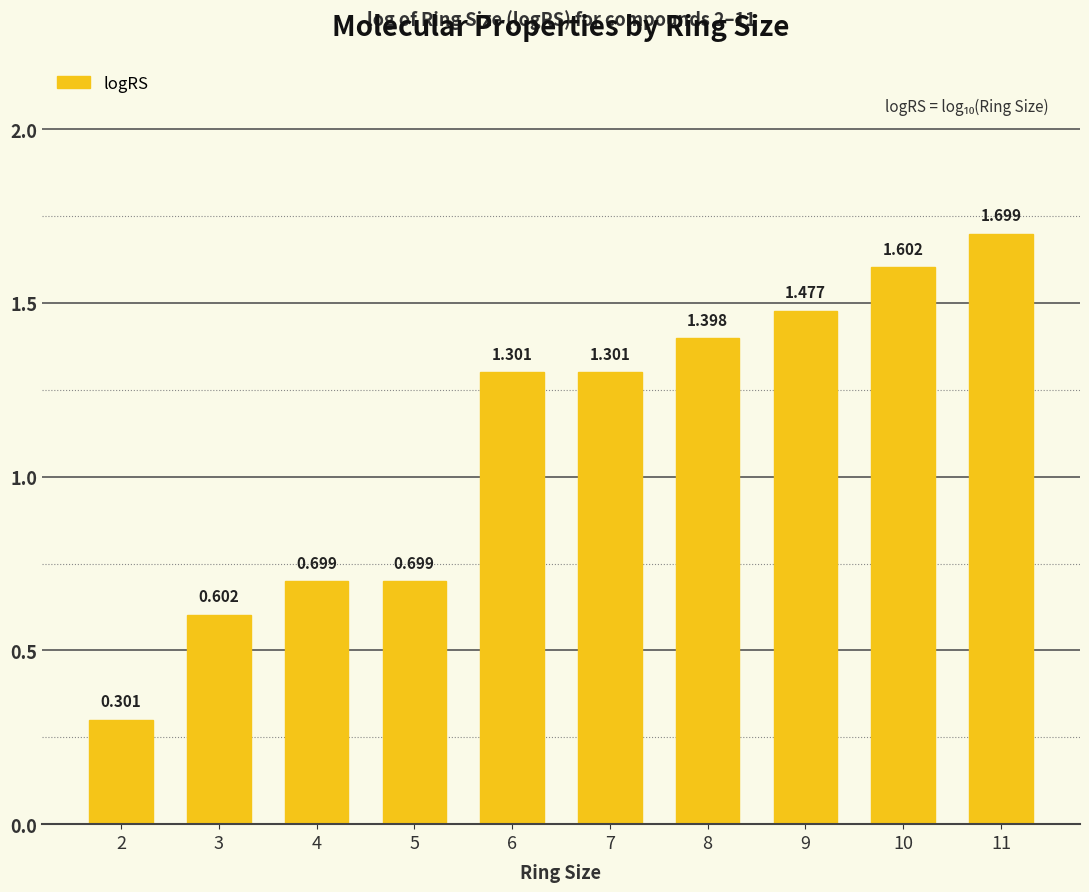

How many categories are shown in the chart?

10